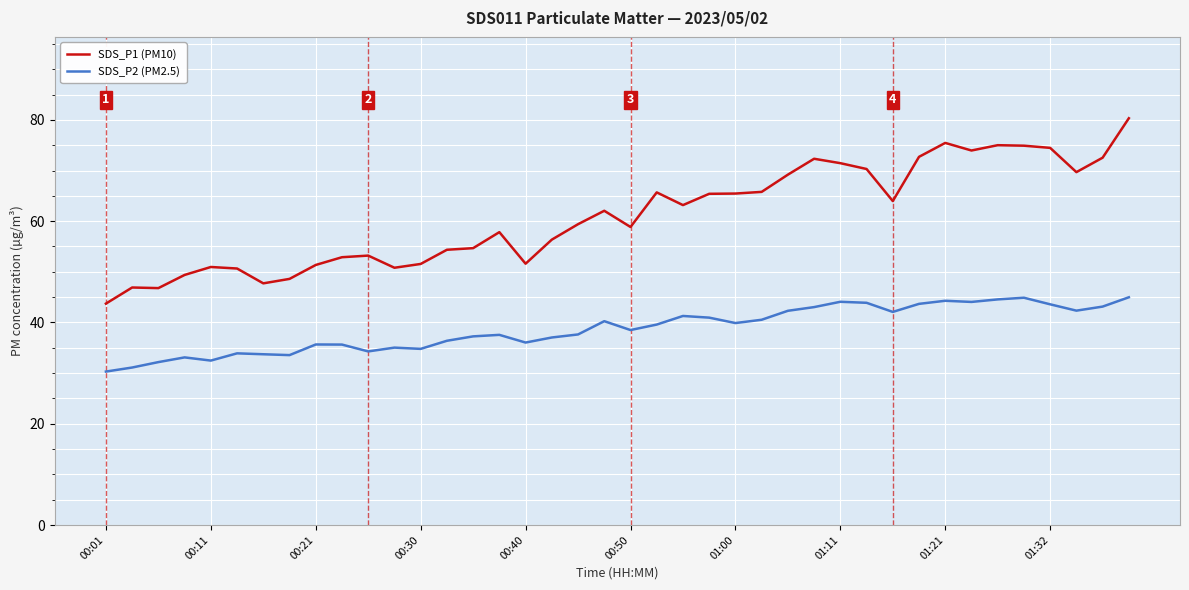

What is the lowest value of the SDS_P1 (PM10) series?

43.7